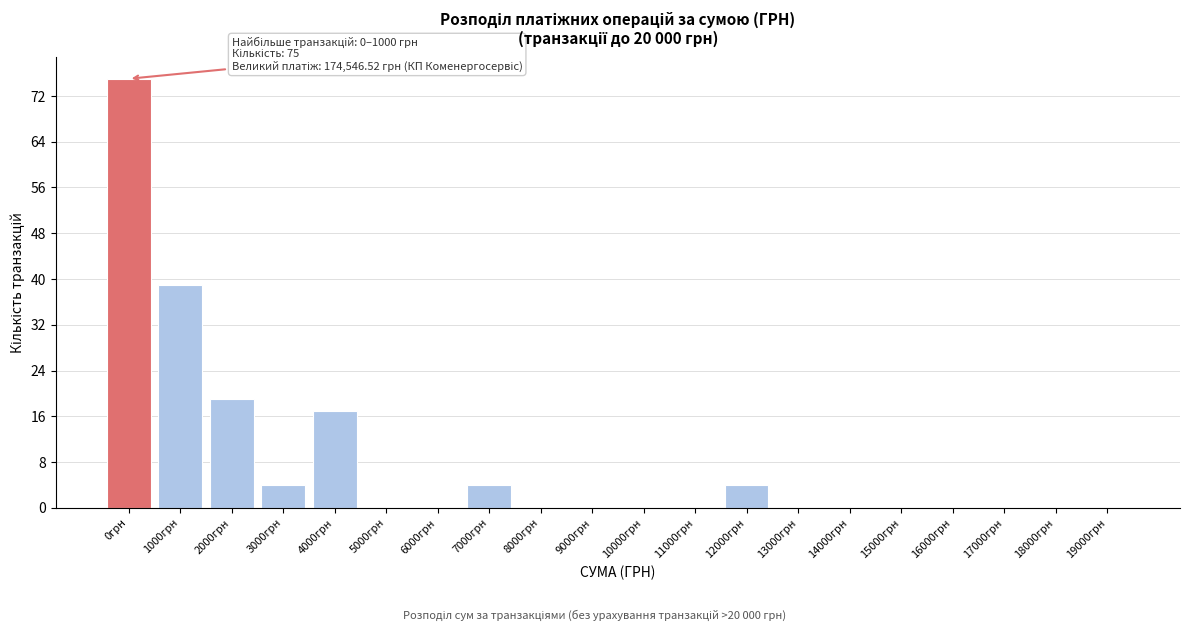

Reading left to right, extract all data points from this chart.

0грн=75	1000грн=39	2000грн=19	3000грн=4	4000грн=17	5000грн=0	6000грн=0	7000грн=4	8000грн=0	9000грн=0	10000грн=0	11000грн=0	12000грн=4	13000грн=0	14000грн=0	15000грн=0	16000грн=0	17000грн=0	18000грн=0	19000грн=0